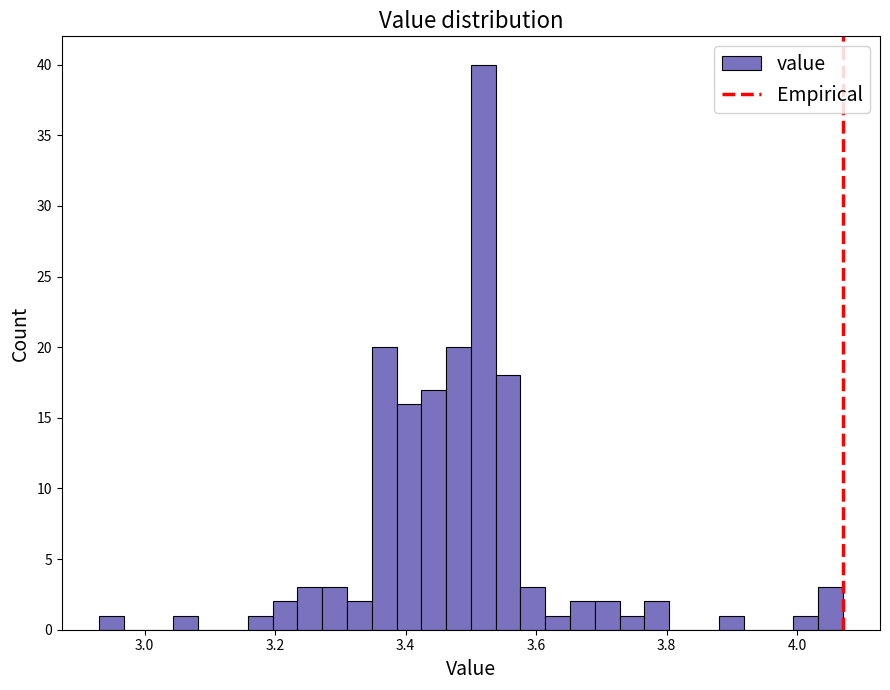

Read against the x-axis, roughly where is the centre of the tallest bar?

3.52